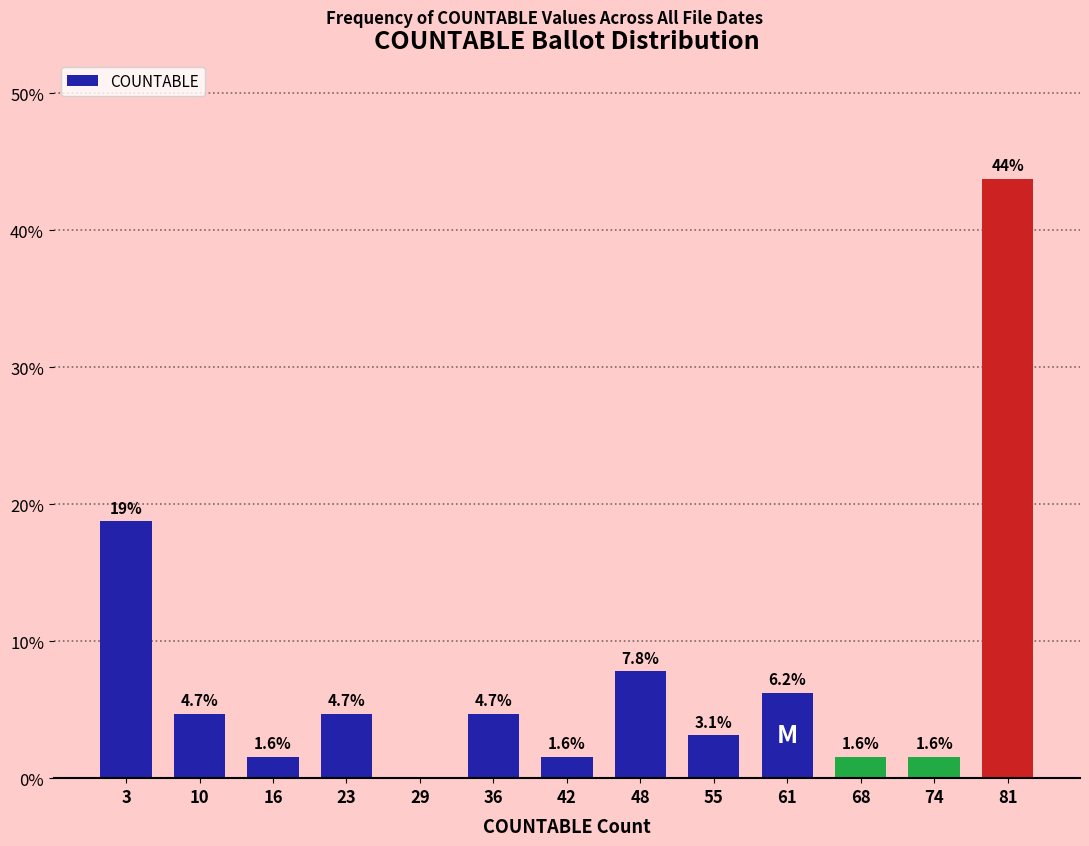

What is the change in value from 55 to 61?

+3.1